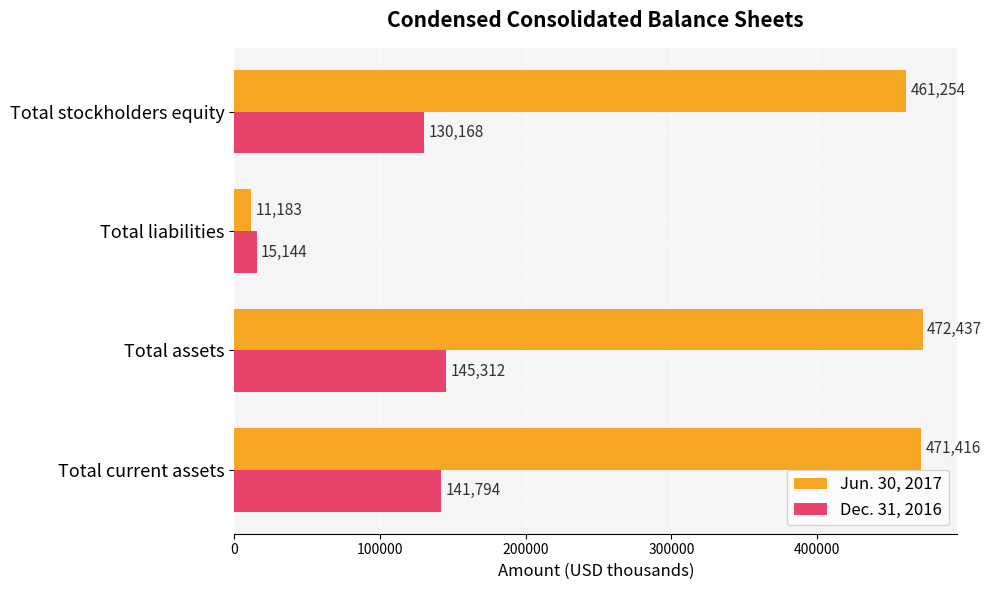

At which label does Jun. 30, 2017 reach its peak?

Total assets